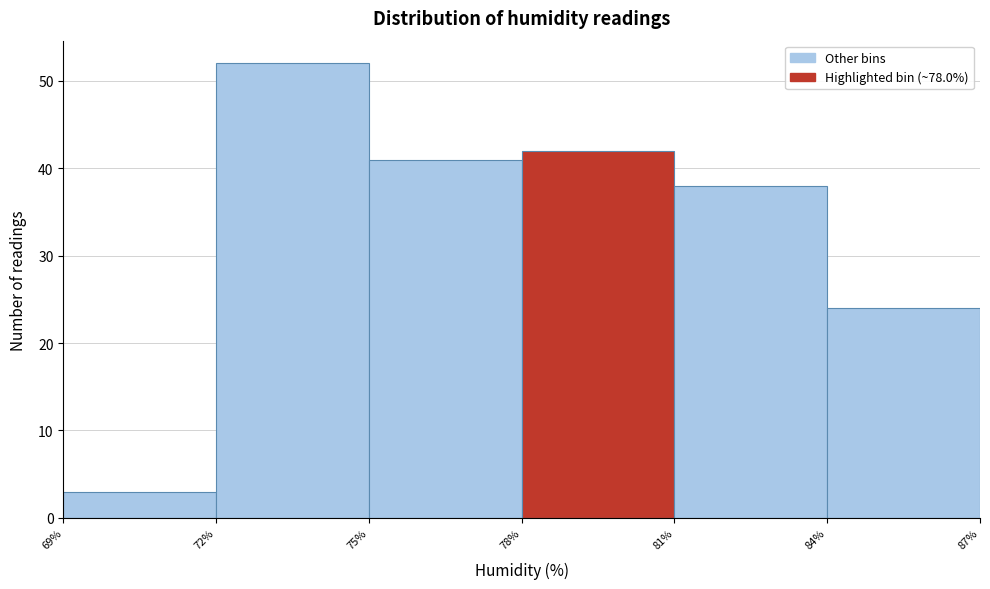

Reading left to right, transcribe this chart: for each bar, give the range it covers on the x-axis and its height. The values are not printed on the chart, so give them approximately, as read against the axis.

69% to 72%: 3
72% to 75%: 52
75% to 78%: 41
78% to 81%: 42
81% to 84%: 38
84% to 87%: 24